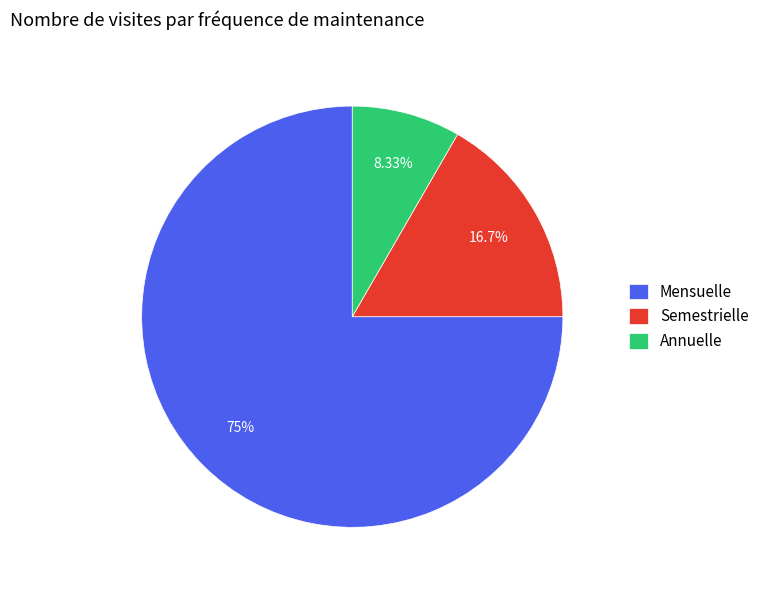

How many segments does this pie chart have?

3